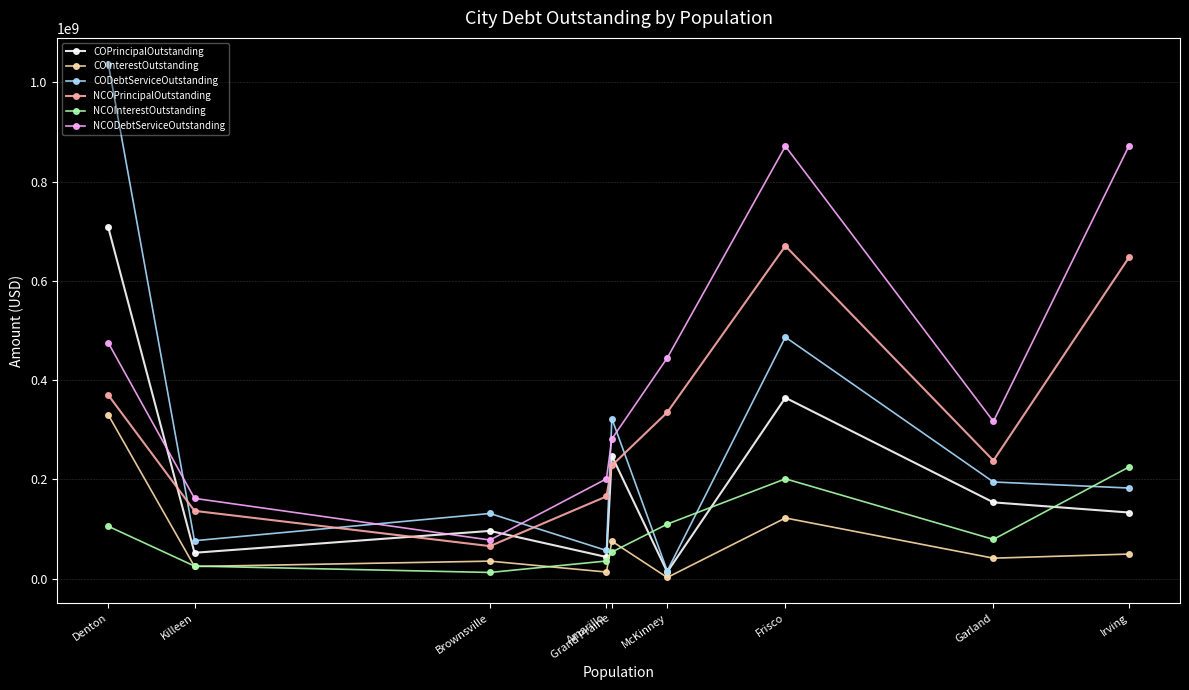

True or false: NCOPrincipalOutstanding and NCODebtServiceOutstanding cross at least once.

False